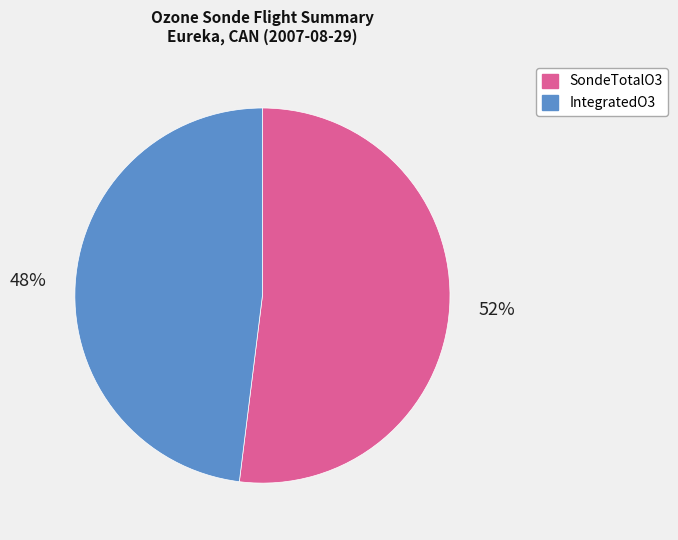

To the nearest percent, what is the combined percentage of IntegratedO3 and SondeTotalO3?

100%